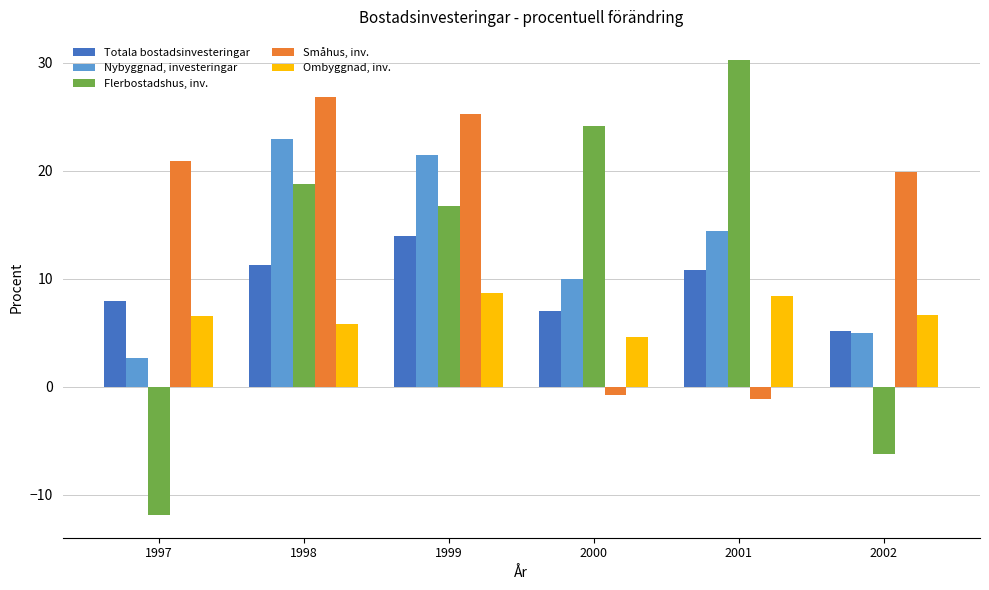

What is the approximate value of Flerbostadshus, inv. at 1997?

-11.9